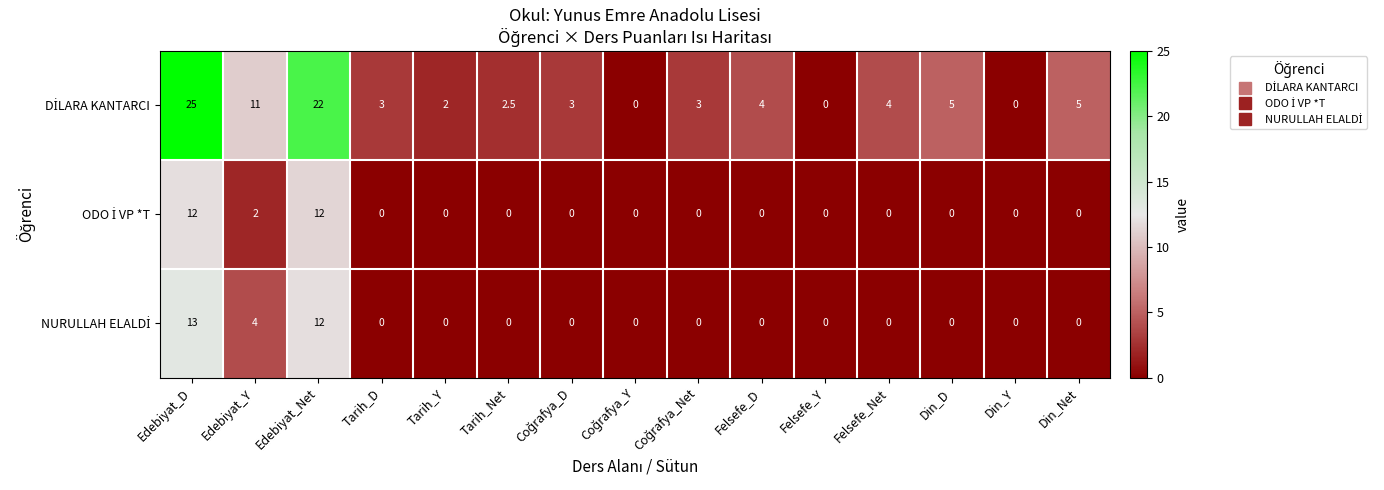

At which category is the sum across all series the highest?

Edebiyat_D